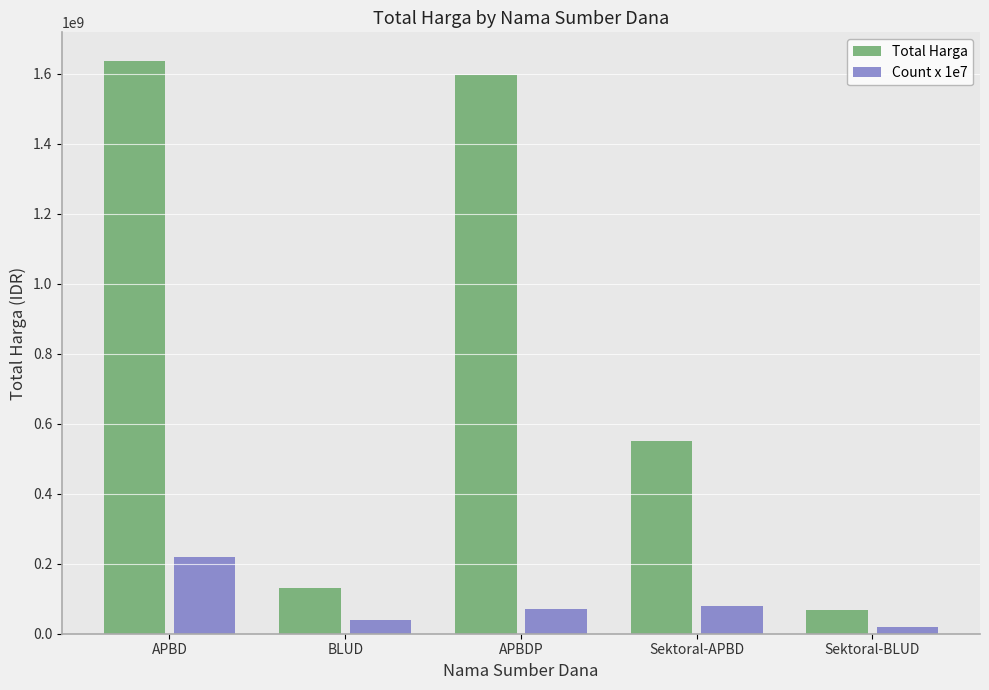

How many series are shown in this chart?

2